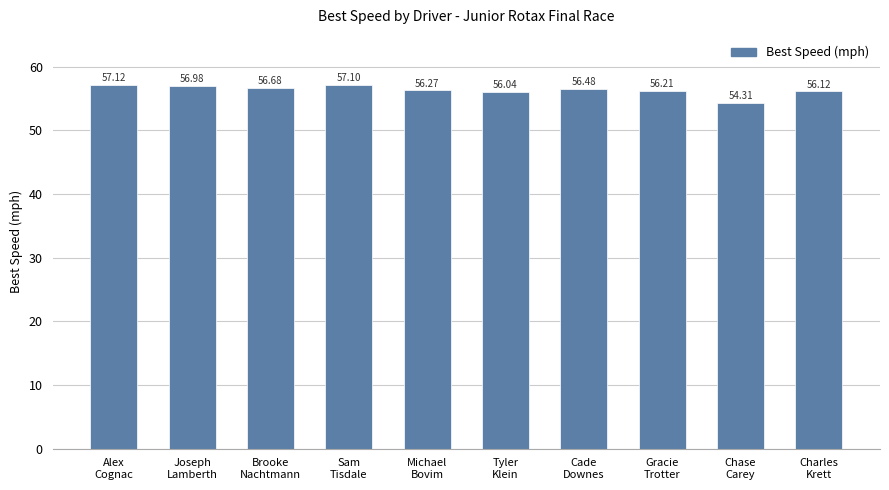

Count the number of values greater than 56.

9